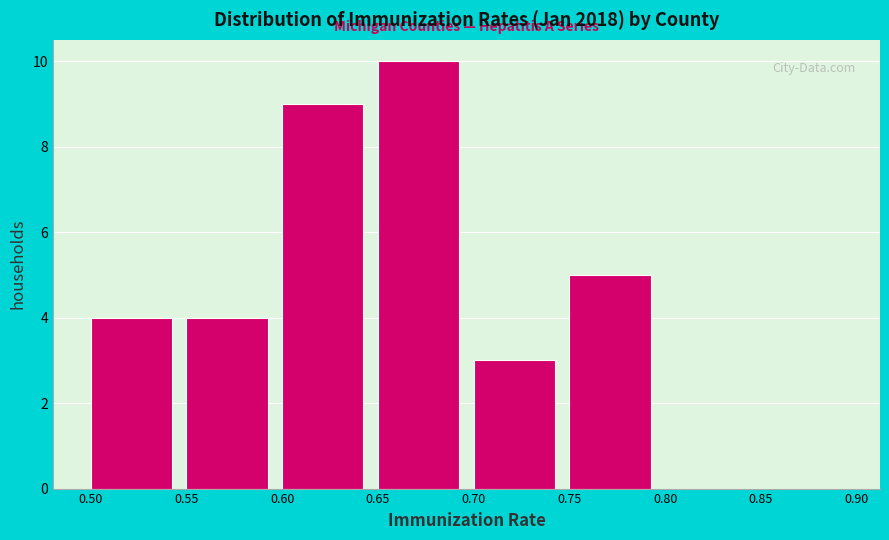

Reading left to right, list every bar in this chart as the range it spans on the x-axis followed by its height. The values are not printed on the chart, so give them approximately, as read against the axis.

0.50 to 0.55: 4
0.55 to 0.60: 4
0.60 to 0.65: 9
0.65 to 0.70: 10
0.70 to 0.75: 3
0.75 to 0.80: 5
0.80 to 0.85: 0
0.85 to 0.90: 0